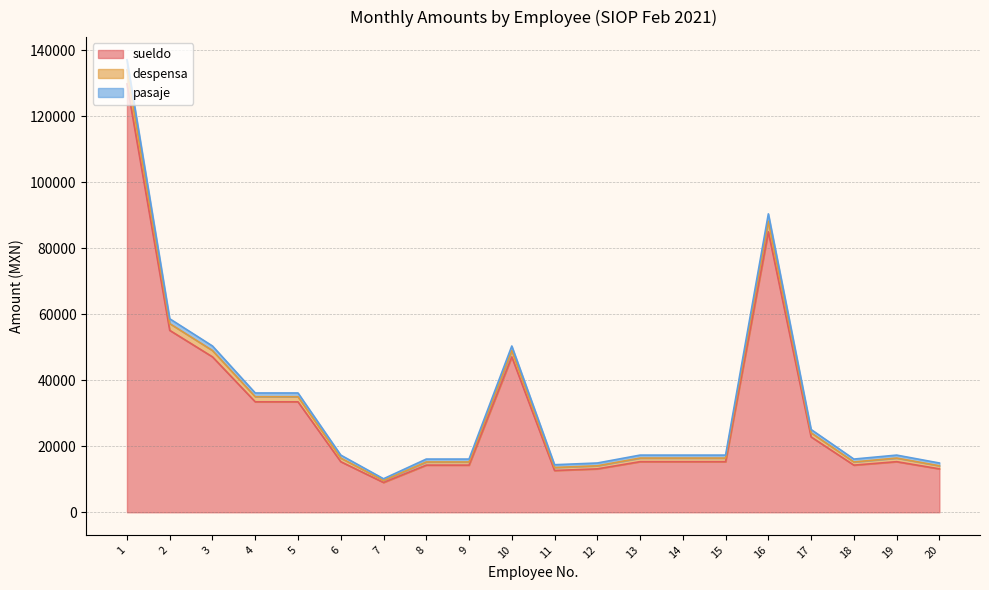

Which category has the lowest value across all series?

7